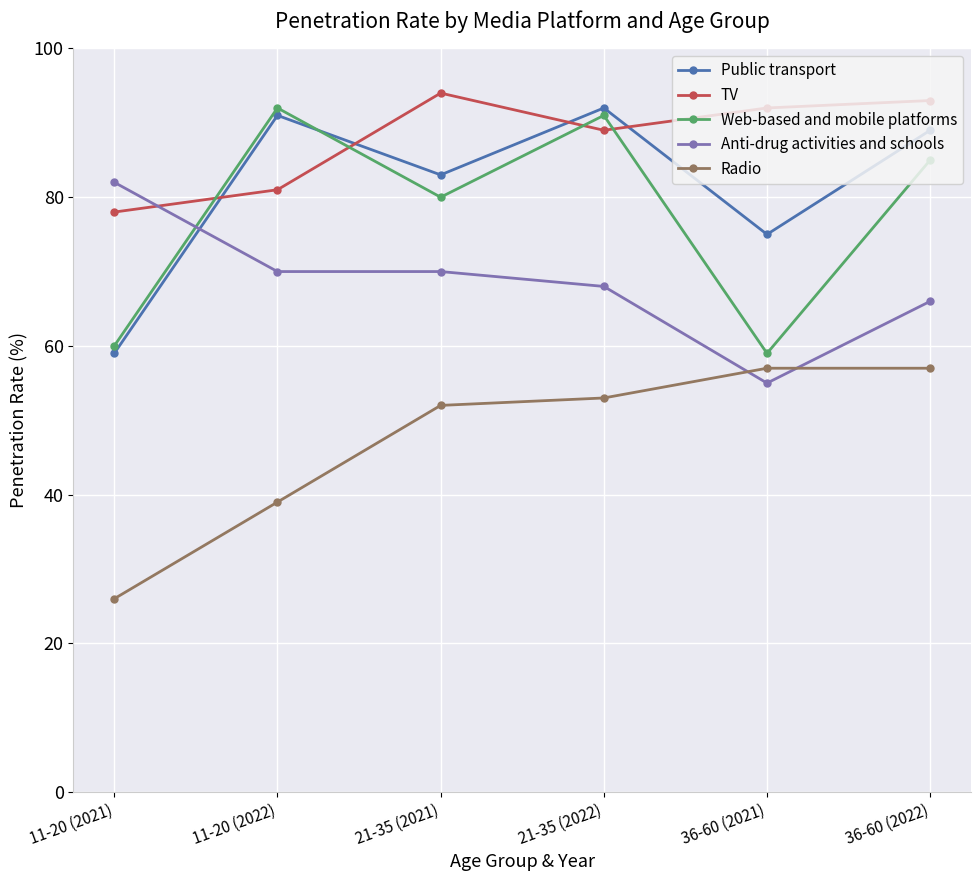

What is the difference between the highest and lowest values at 36-60 (2021)?

37